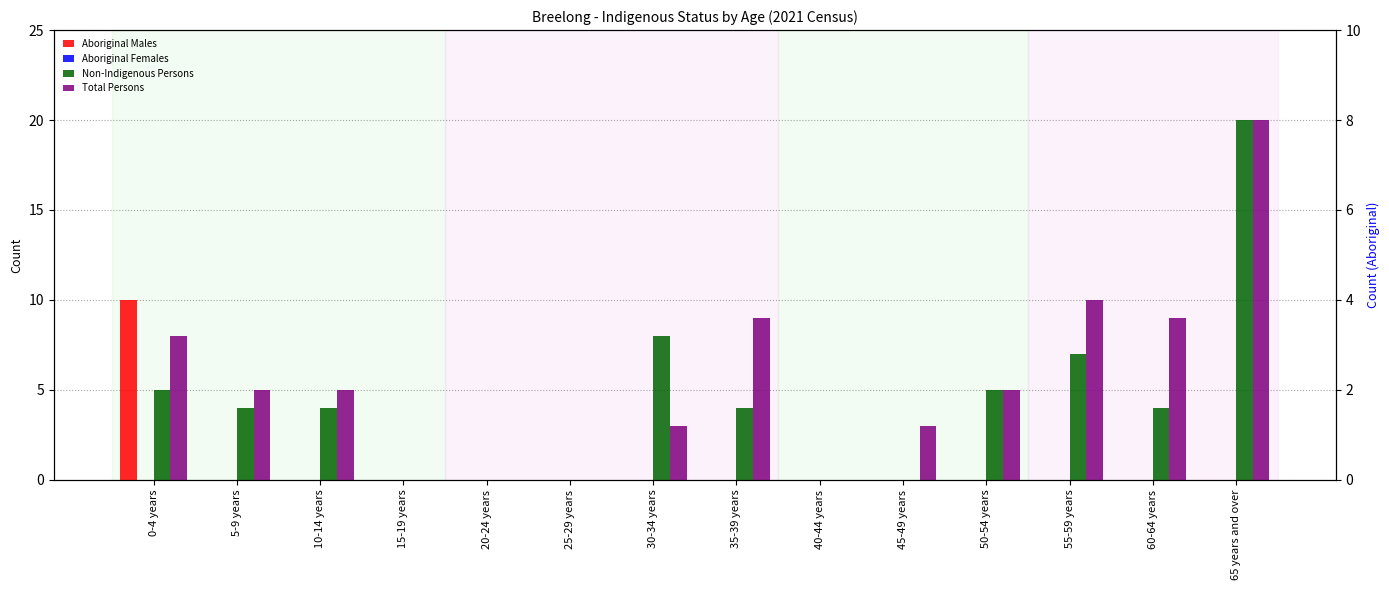

At which category does the chart reach its minimum across all series?

15-19 years